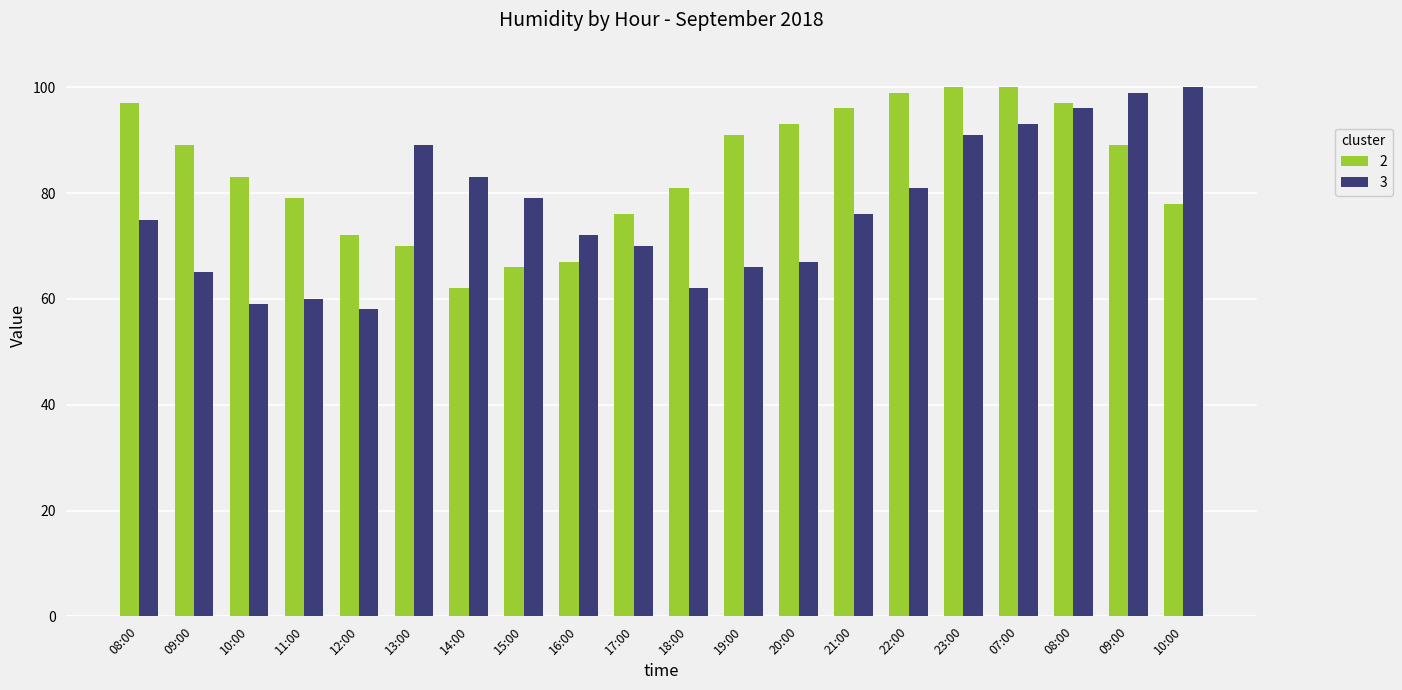

How many bars are there in total?

40